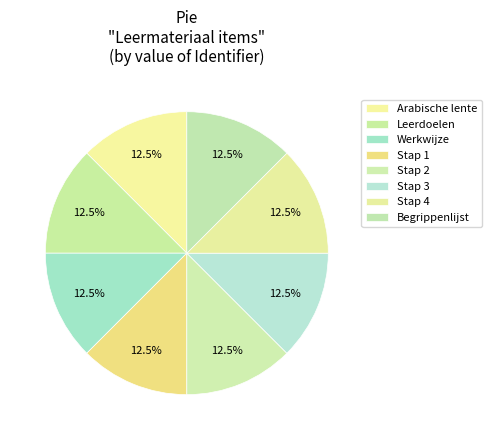

What portion of the pie excludes Stap 1?

87.5%